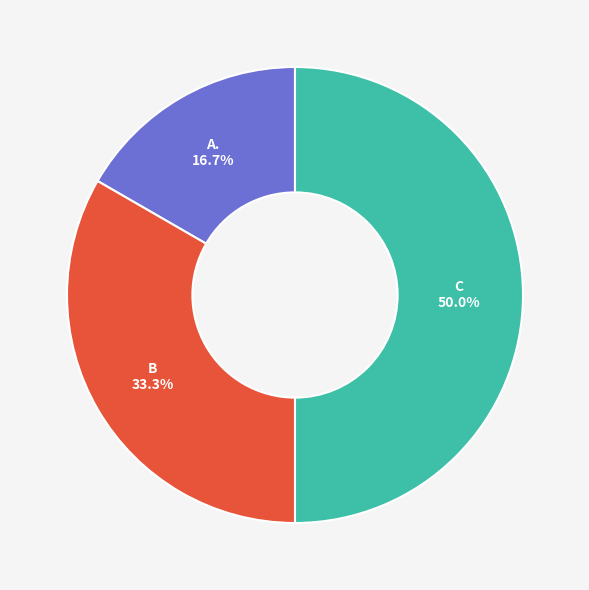

Does B account for over 50% of the chart?

No